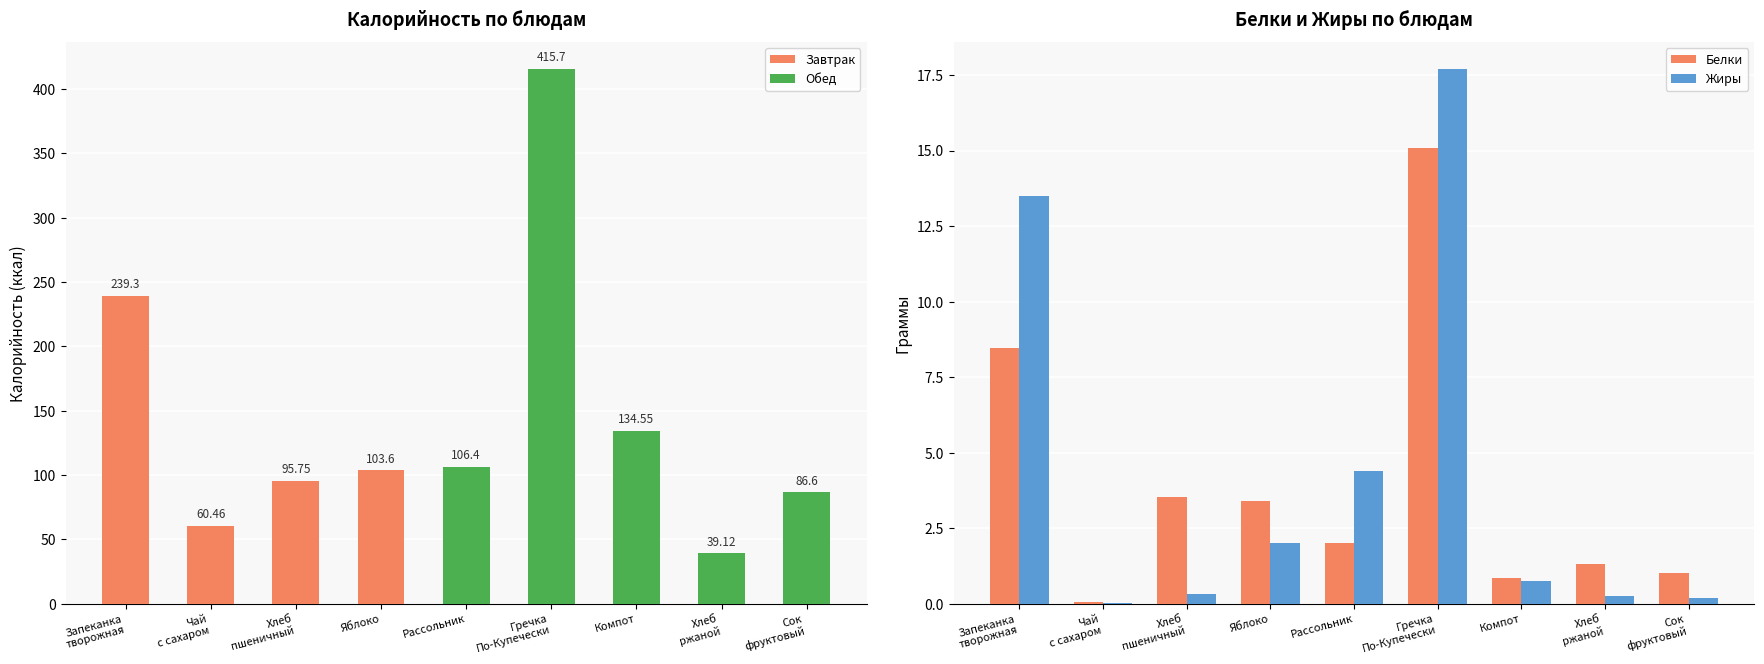

Where is Калорийность nearest to the value 227?

Запеканка
творожная